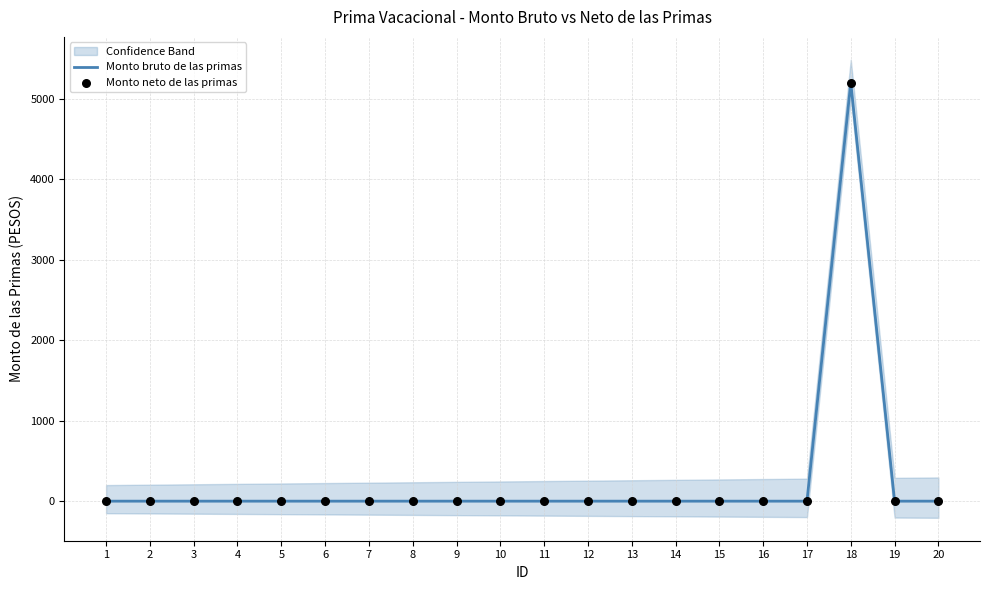

Which series reaches the maximum Y coordinate?

Monto bruto de las primas